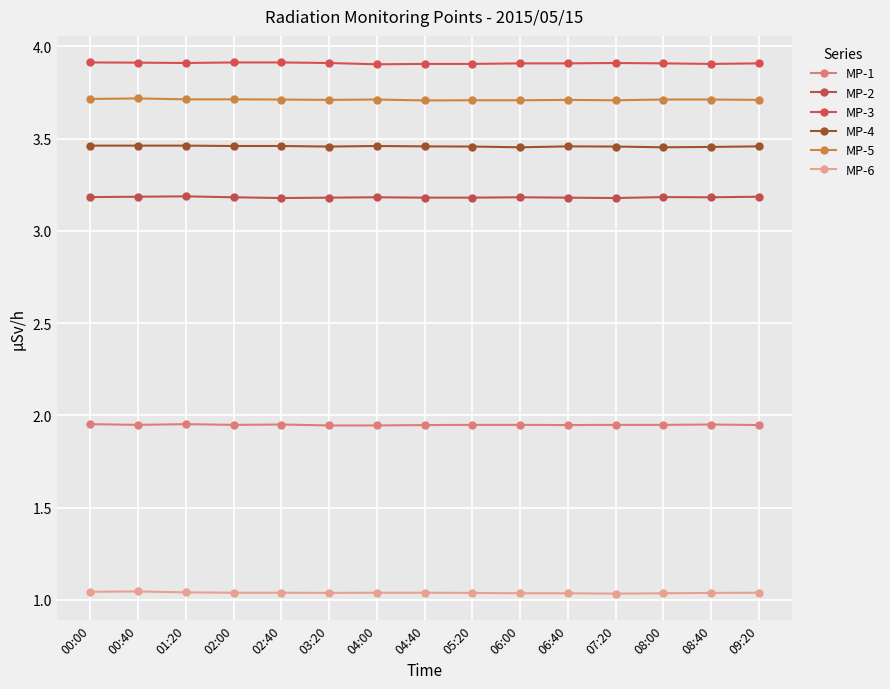

What is the label of the 15th point from the right?

00:00